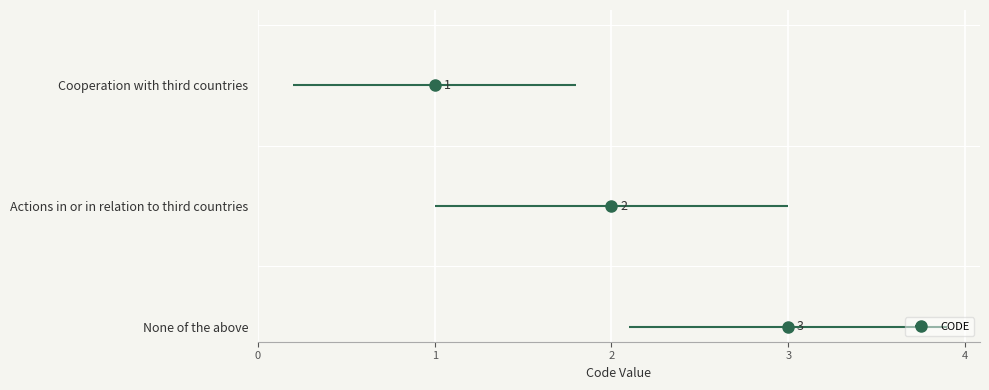

Does the chart contain any negative values?

No